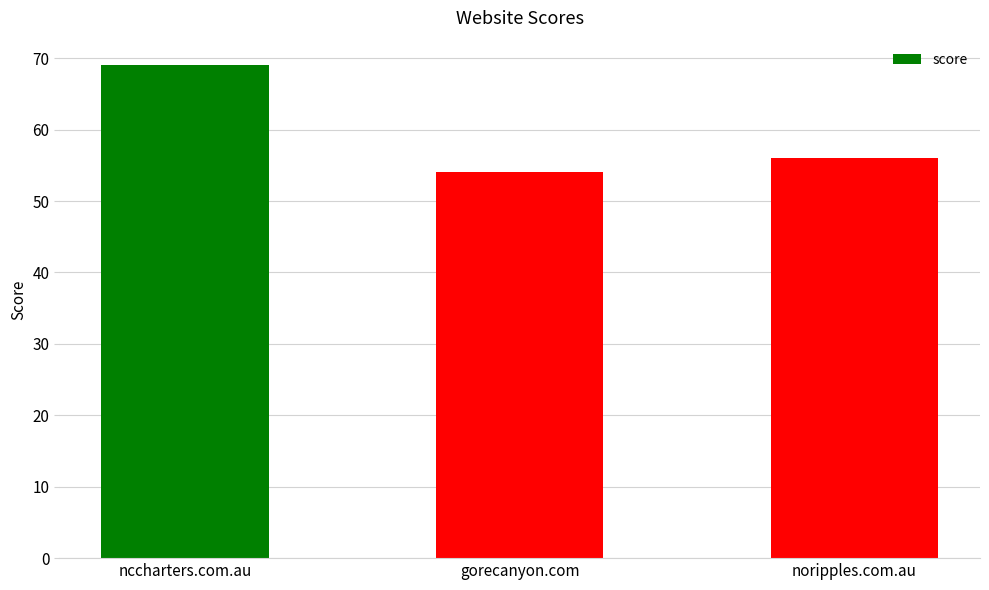

Rank the categories by value from highest to lowest.

nccharters.com.au, noripples.com.au, gorecanyon.com